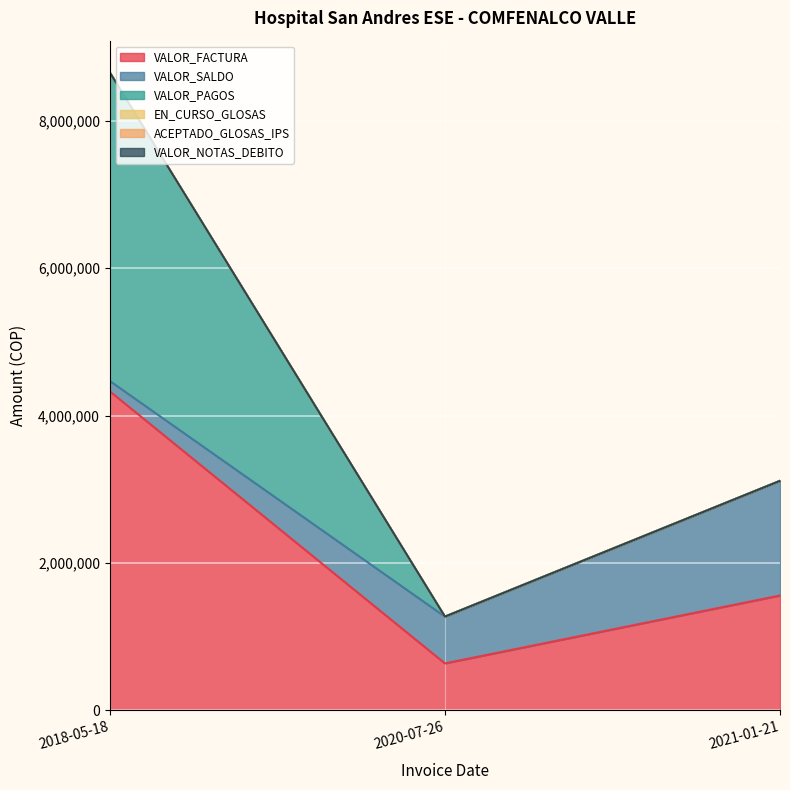

Reading left to right, list all the values displayed in this chart.

VALOR_FACTURA: 4328957	634909	1556809
VALOR_SALDO: 140742	634909	1556809
VALOR_PAGOS: 4188215	0	0
EN_CURSO_GLOSAS: 0	0	0
ACEPTADO_GLOSAS_IPS: 0	0	0
VALOR_NOTAS_DEBITO: 0	0	0